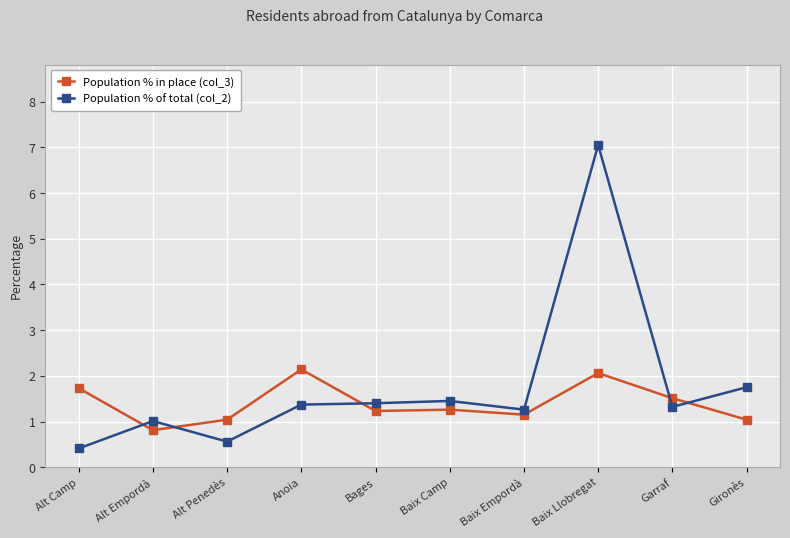

How many categories are shown in the chart?

10